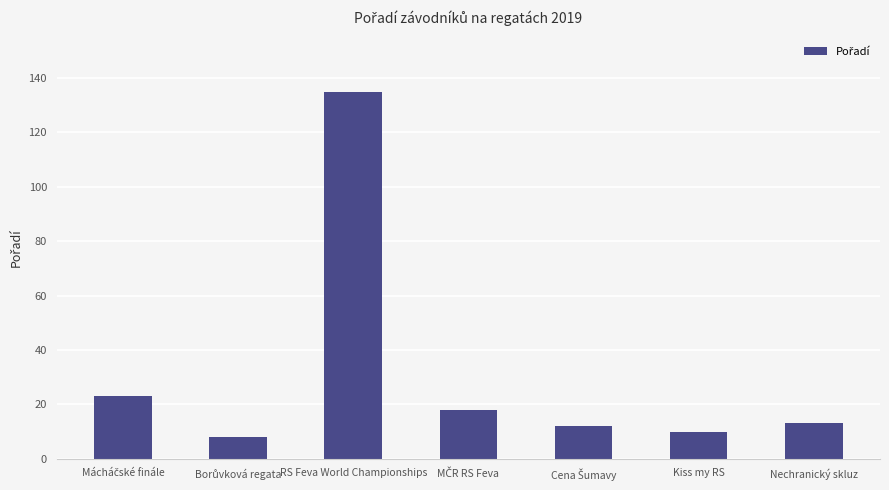

Is it true that the value at Nechranický skluz is 13?

True